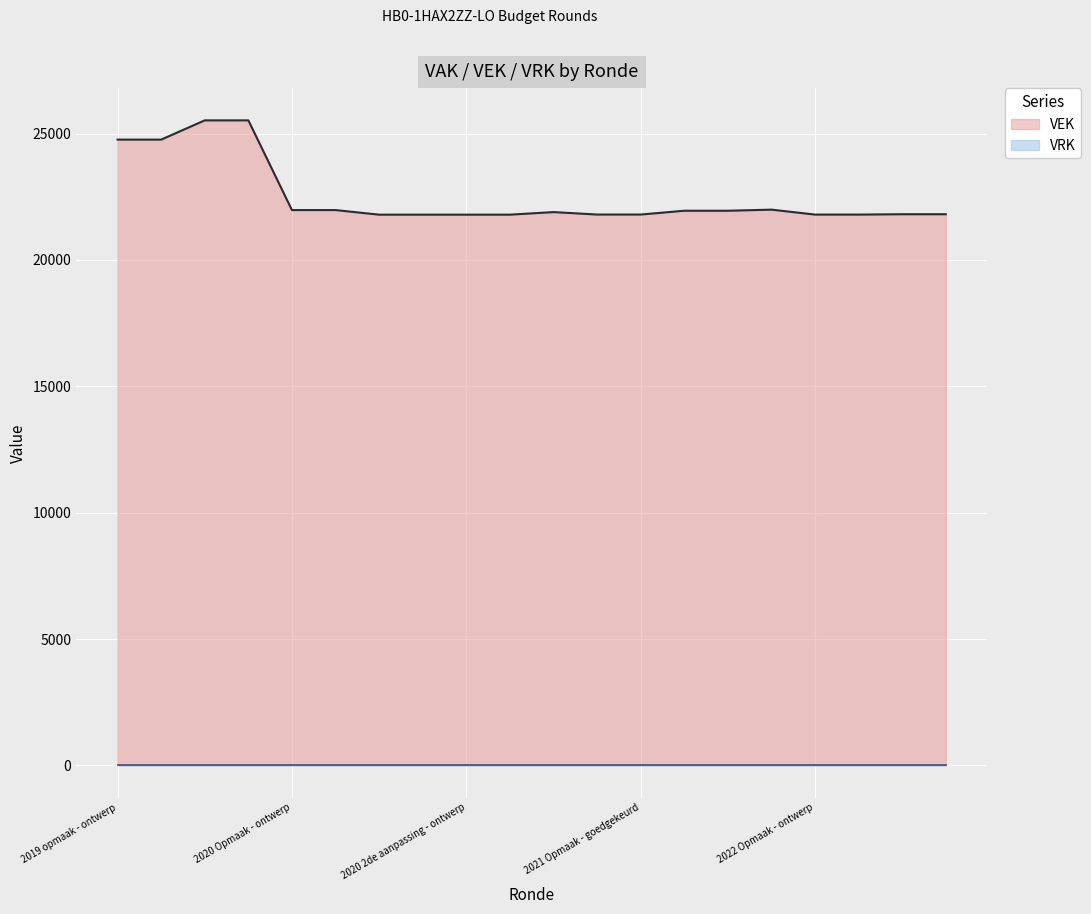

Which category has the highest value across all series?

2019 1ste aanpassing - ontwerp